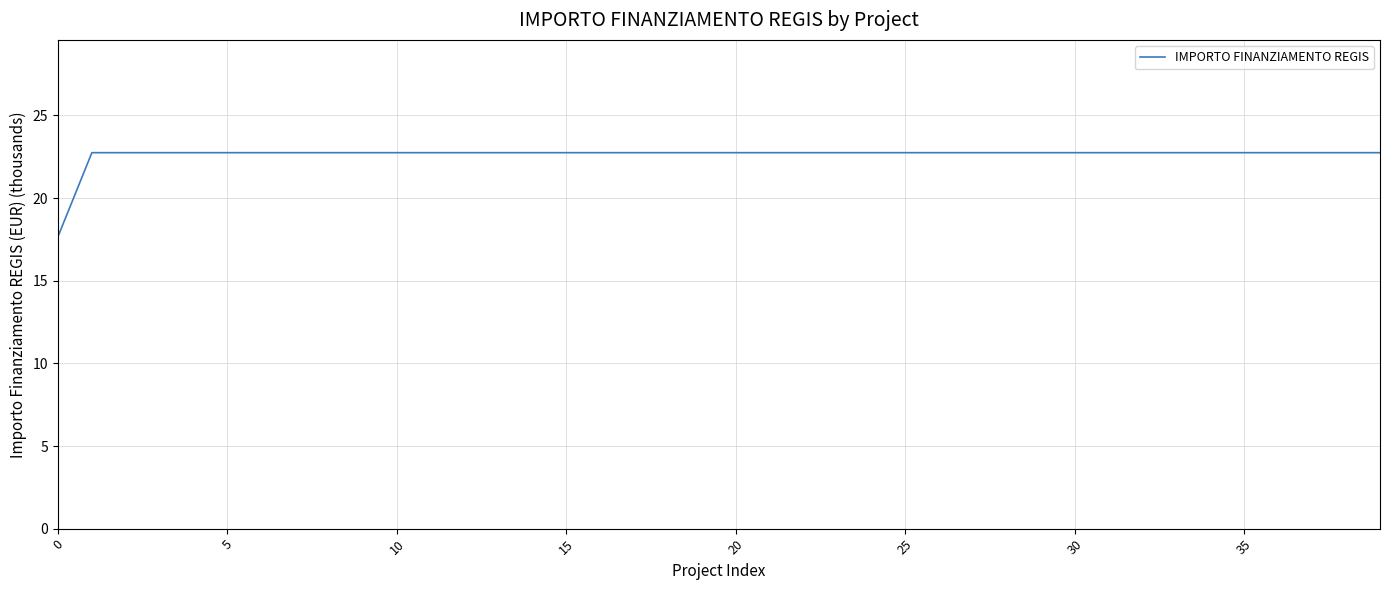

What is the minimum value shown in the chart?

17.7